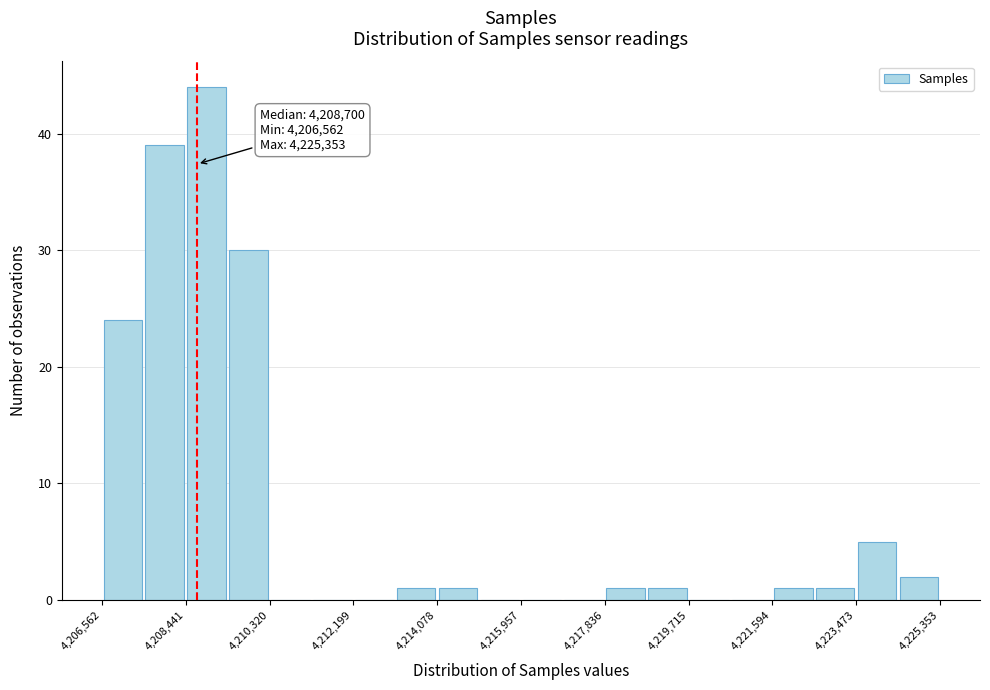

Which range on the x-axis has the tallest bar?

4208400 to 4209400